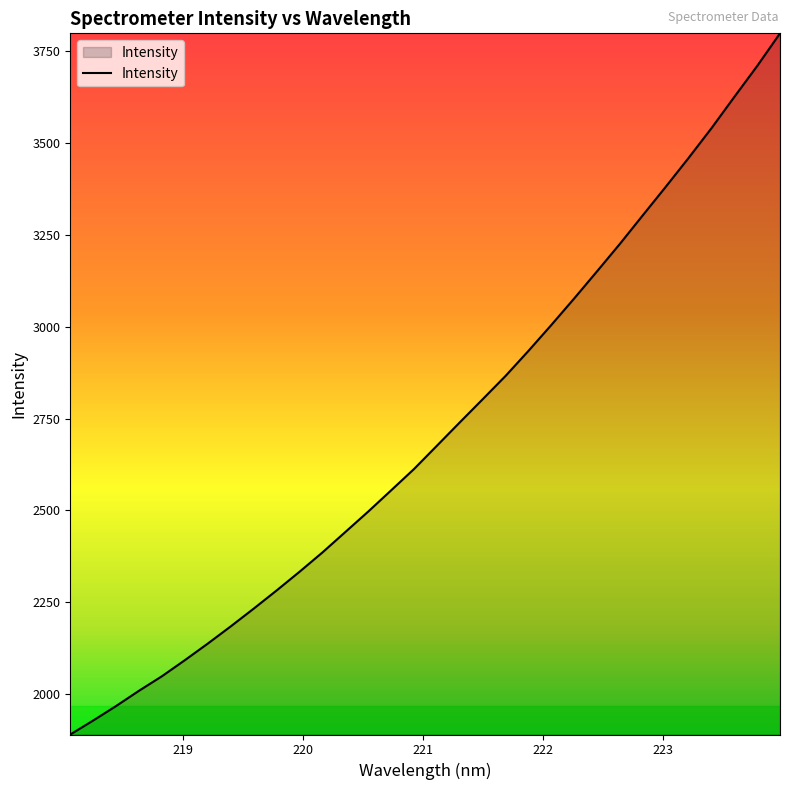

What is the maximum value shown in the chart?

3798.8